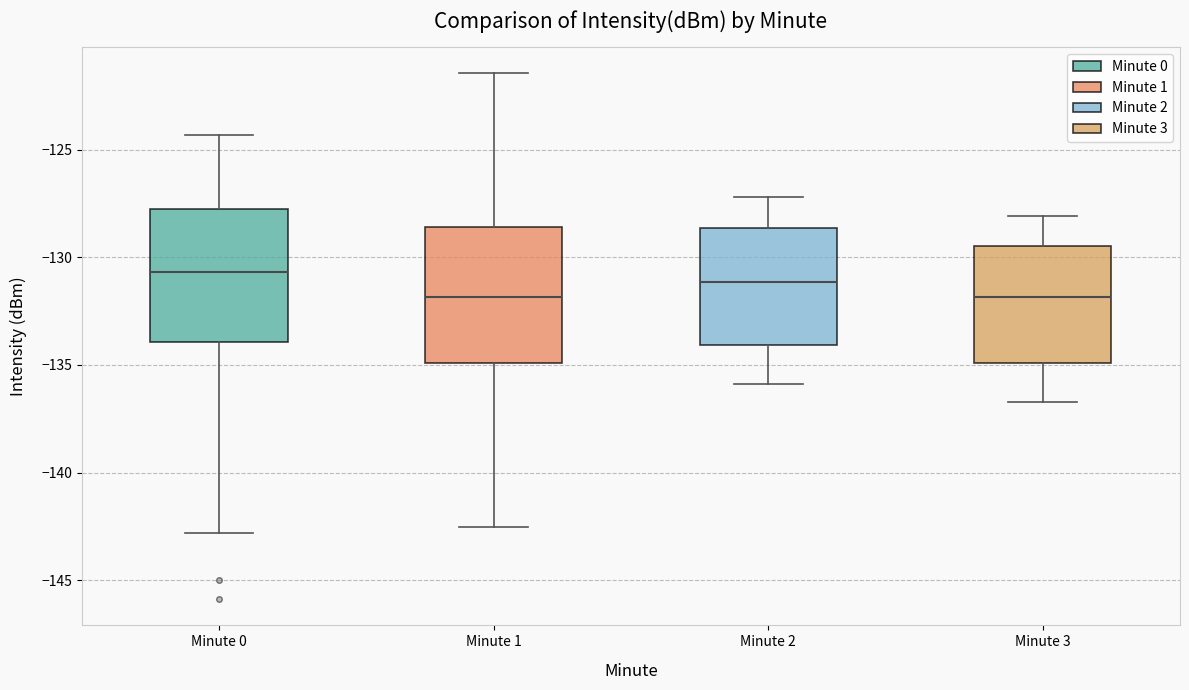

Reading left to right, transcribe this box plot: for each box, give where its median line is, the range the box spans, and where its two whiskers end, as read against the y-axis. The values are not printed on the chart, so give them approximately, as read against the axis.

Minute 0: median -130.5, box -134.0 to -127.5, whiskers -143.0 to -124.5
Minute 1: median -132.0, box -135.0 to -128.5, whiskers -142.5 to -121.5
Minute 2: median -131.0, box -134.0 to -128.5, whiskers -136.0 to -127.0
Minute 3: median -132.0, box -135.0 to -129.5, whiskers -136.5 to -128.0